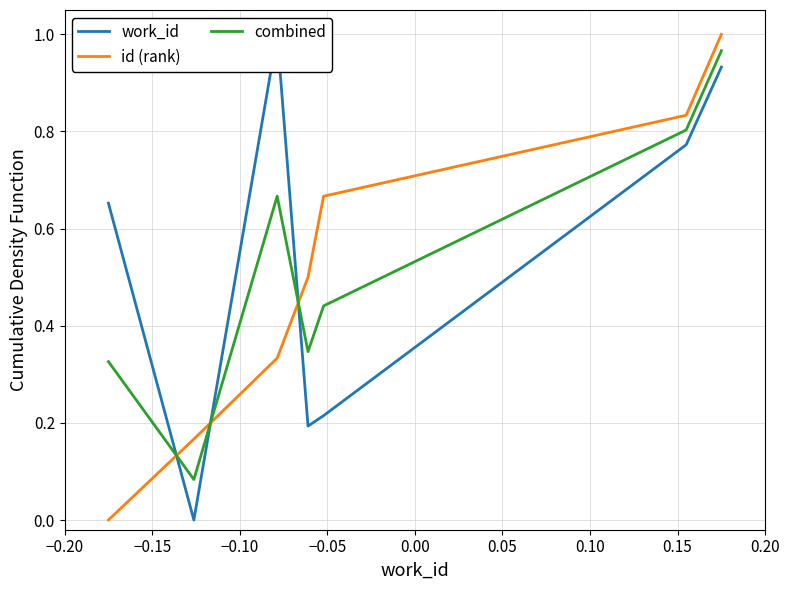

How many lines are shown in the chart?

3